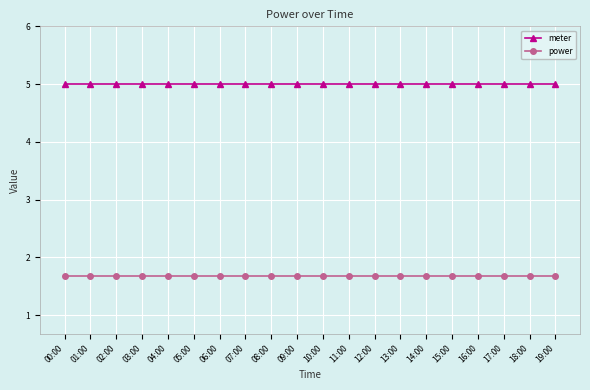

True or false: meter and power intersect in this chart.

False